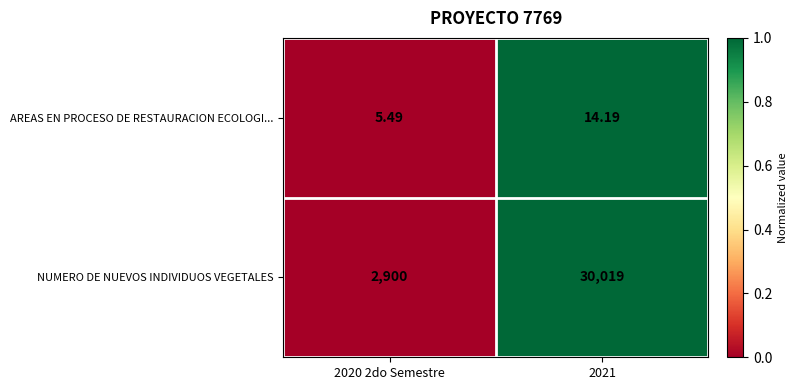

Rank the series by their average value, from highest to lowest.

NUMERO DE NUEVOS INDIVIDUOS VEGETALES, AREAS EN PROCESO DE RESTAURACION ECOLOGI...